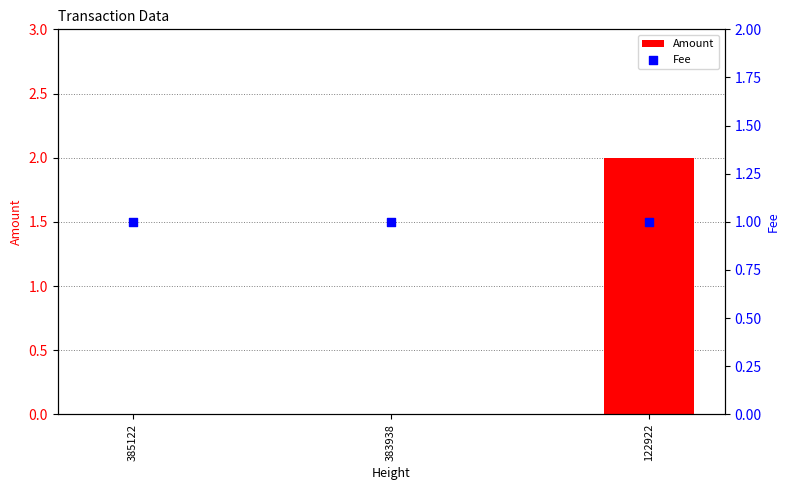

Is the value of Amount at 385122 greater than the value of Fee at 383938?

No